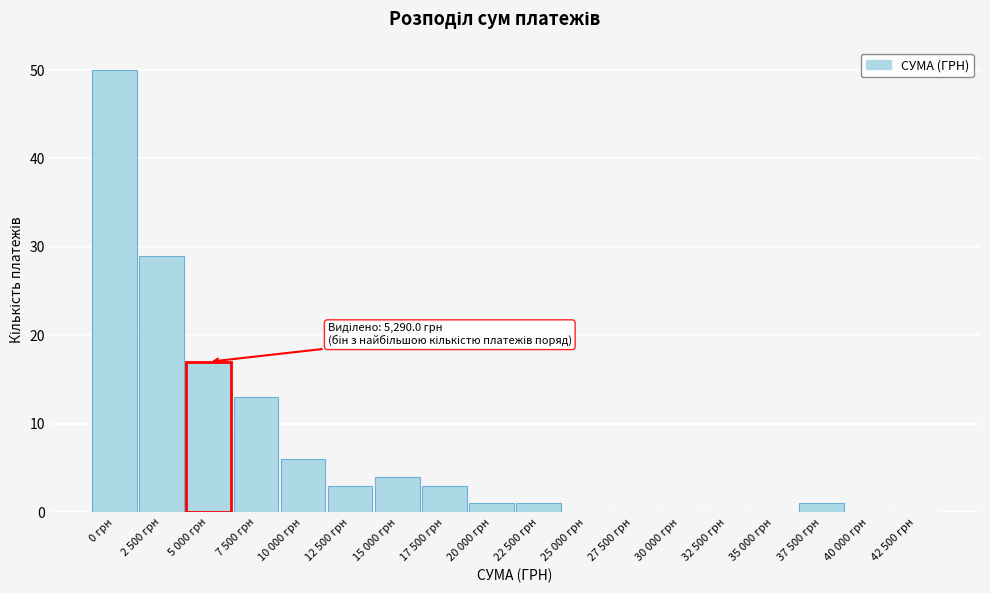

Reading left to right, extract all data points from this chart.

0 грн=50	2 500 грн=29	5 000 грн=17	7 500 грн=13	10 000 грн=6	12 500 грн=3	15 000 грн=4	17 500 грн=3	20 000 грн=1	22 500 грн=1	25 000 грн=0	27 500 грн=0	30 000 грн=0	32 500 грн=0	35 000 грн=0	37 500 грн=1	40 000 грн=0	42 500 грн=0